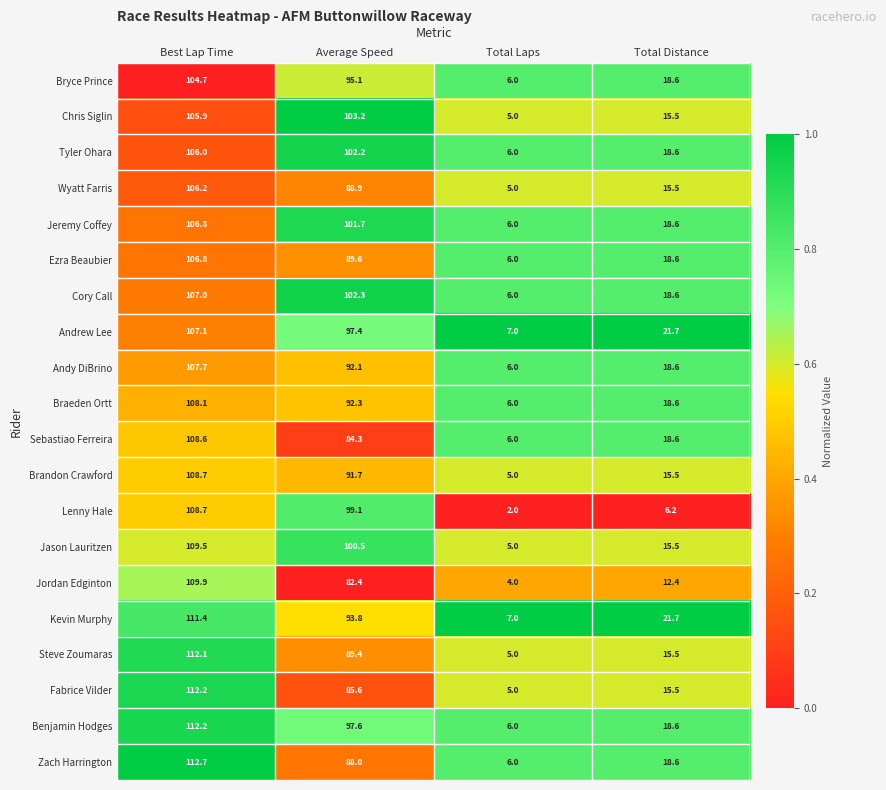

Which series has the largest total across all categories?

Benjamin Hodges